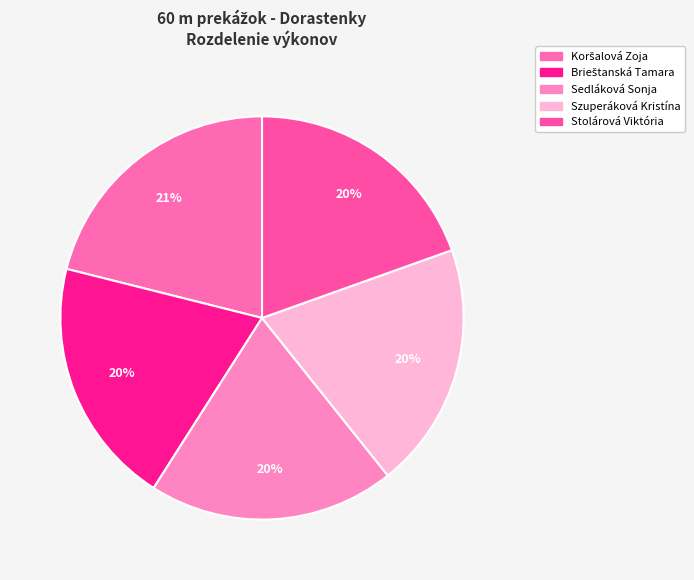

Is it true that Brieštanská Tamara is 20% of the pie?

True